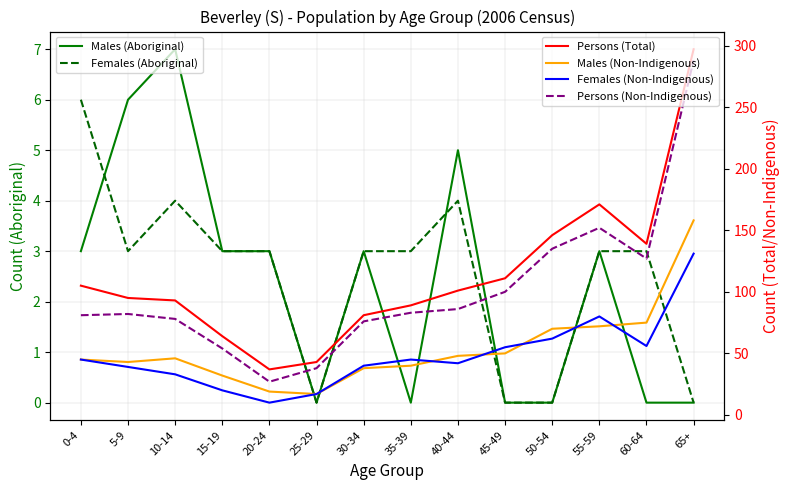

What is the sum of the Females (Aboriginal) values at 65+ and 15-19?

3